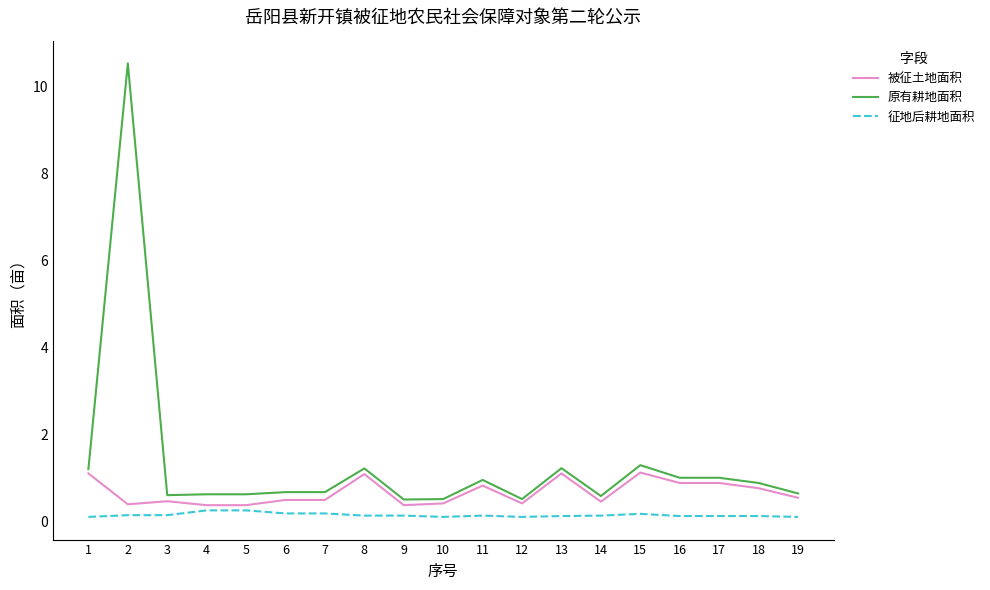

What is the greatest value displayed?

10.5